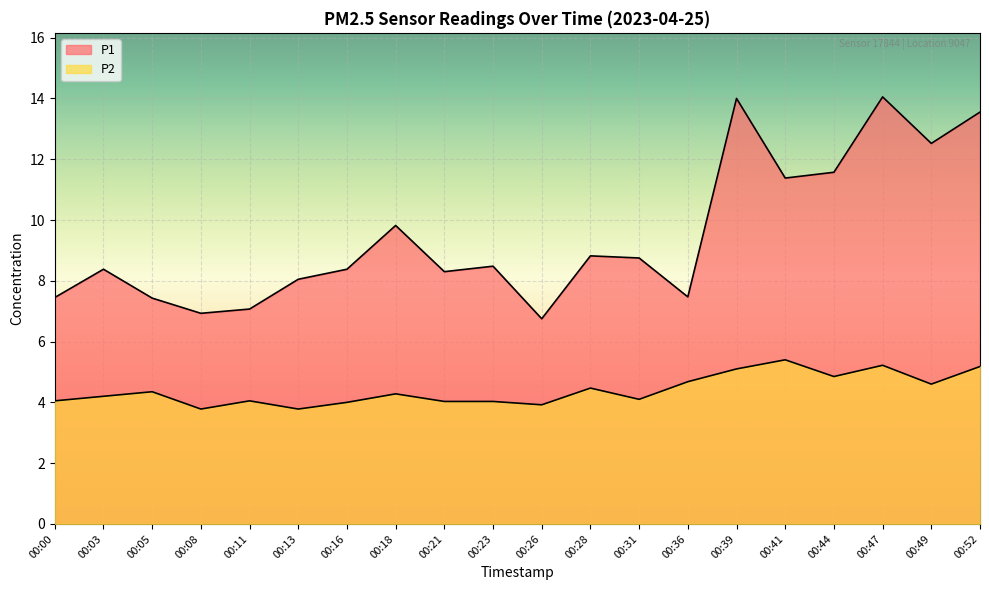

What is the value of the P1 point at the 5th from the left?

7.1